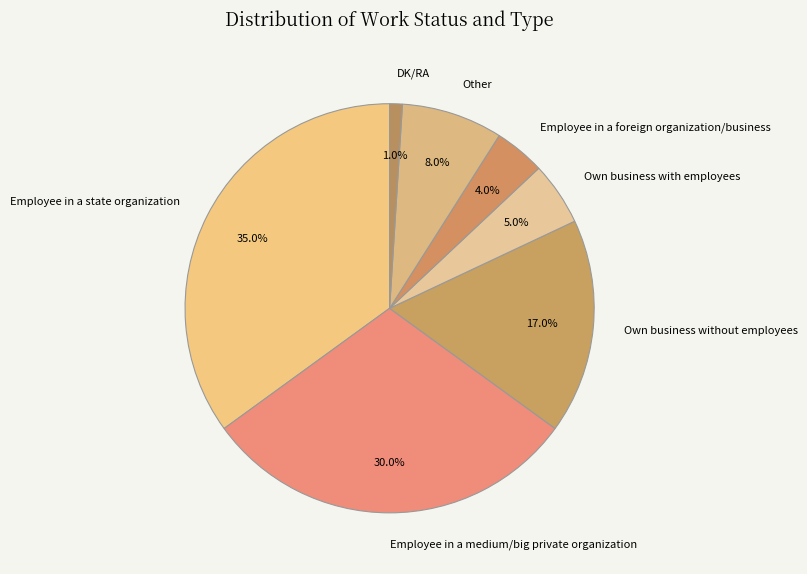

Which category has the biggest portion of the pie?

Employee in a state organization